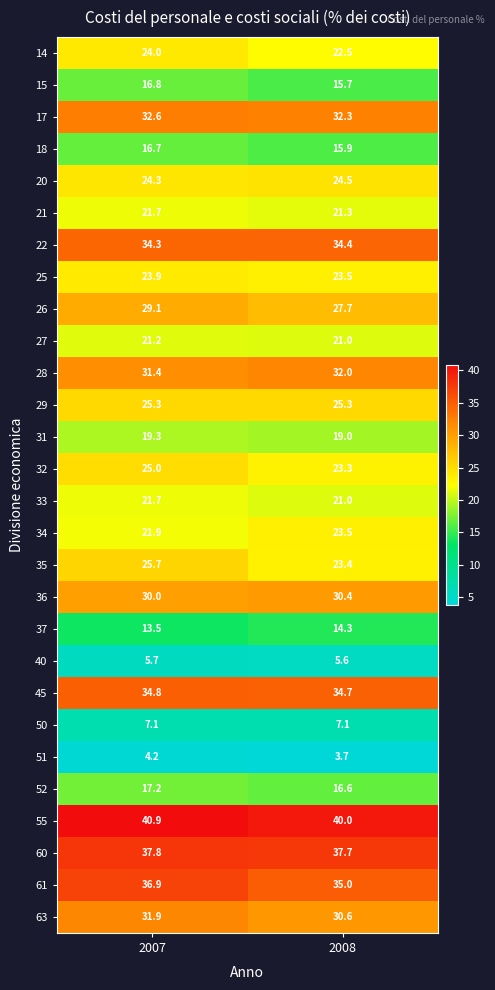

What is the minimum value for 22?

34.3